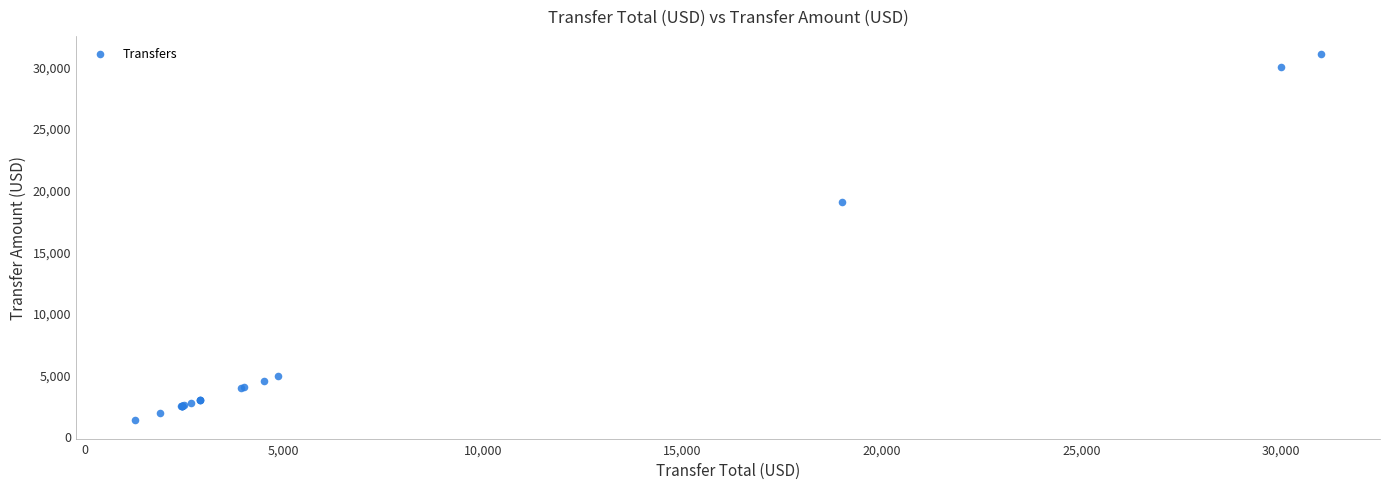

What Y value in the scatter plot is closest to 16136?

19000